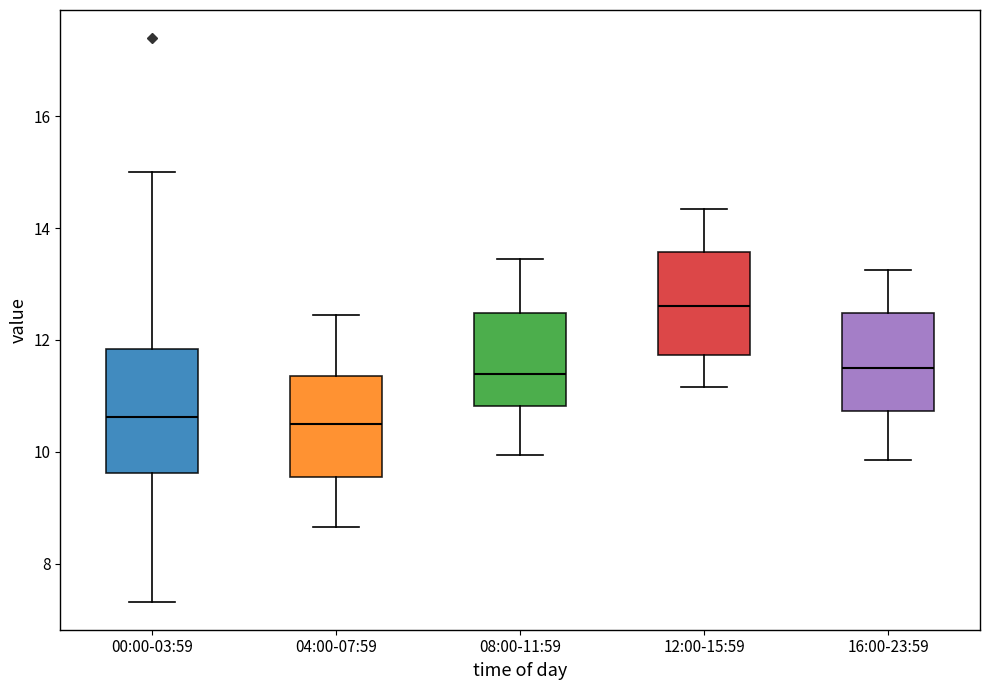

Comparing the boxes themselves (not the whiskers), which one is the tallest?

00:00-03:59